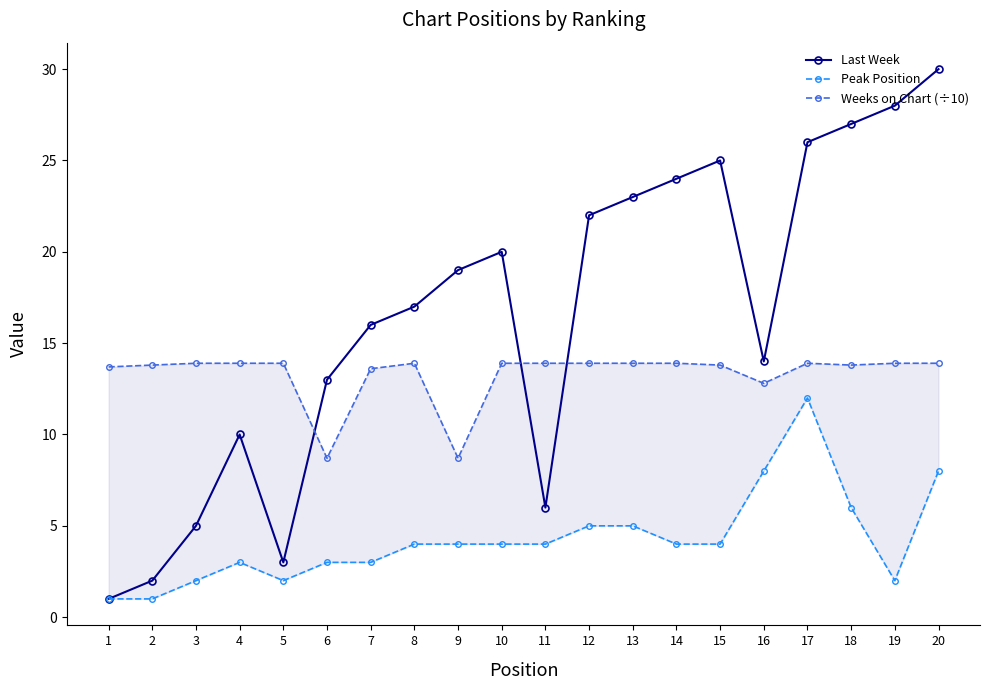

True or false: Peak Position has a value of 1.0 at 2.

True